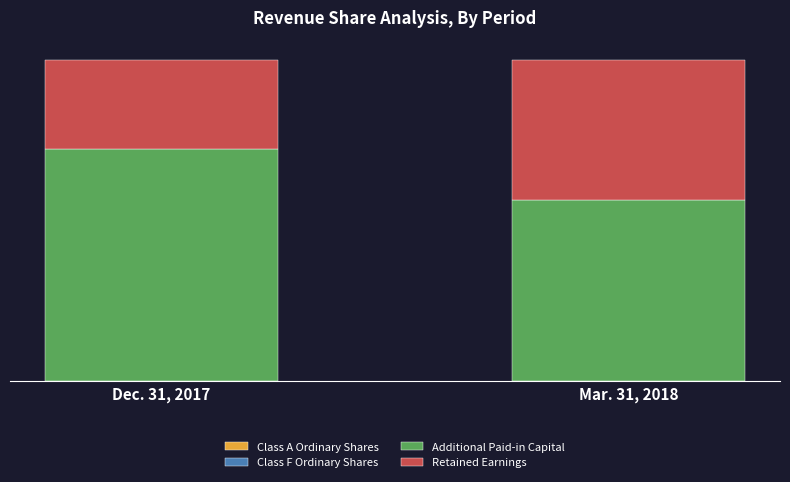

Are the bars horizontal?

No